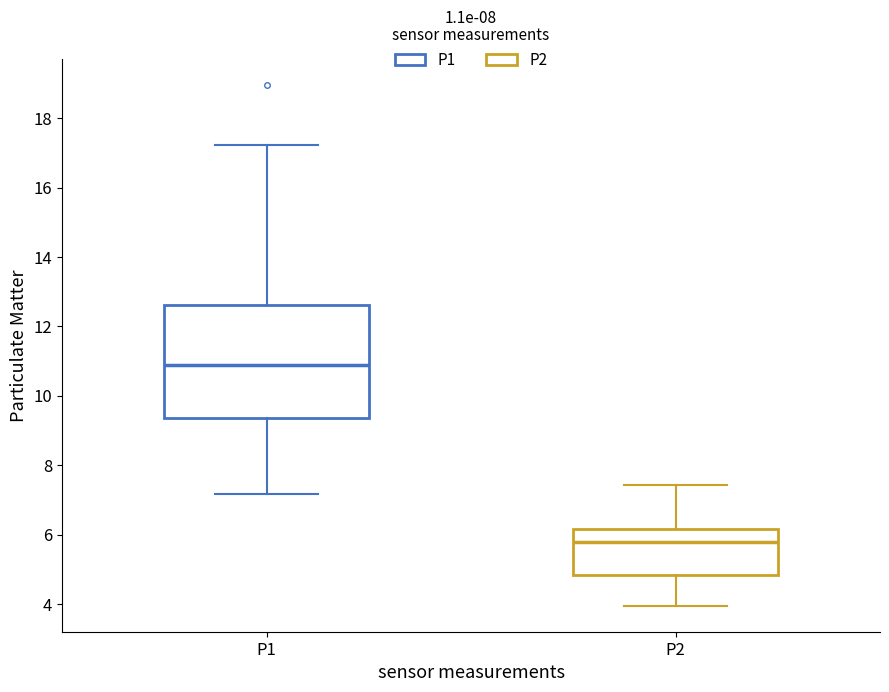

Comparing the boxes themselves (not the whiskers), which one is the tallest?

P1